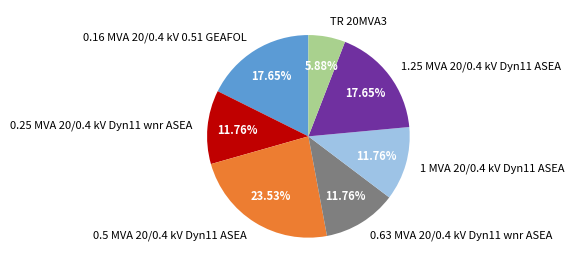

The TR 20MVA3 slice represents 6% of the pie. True or false?

True